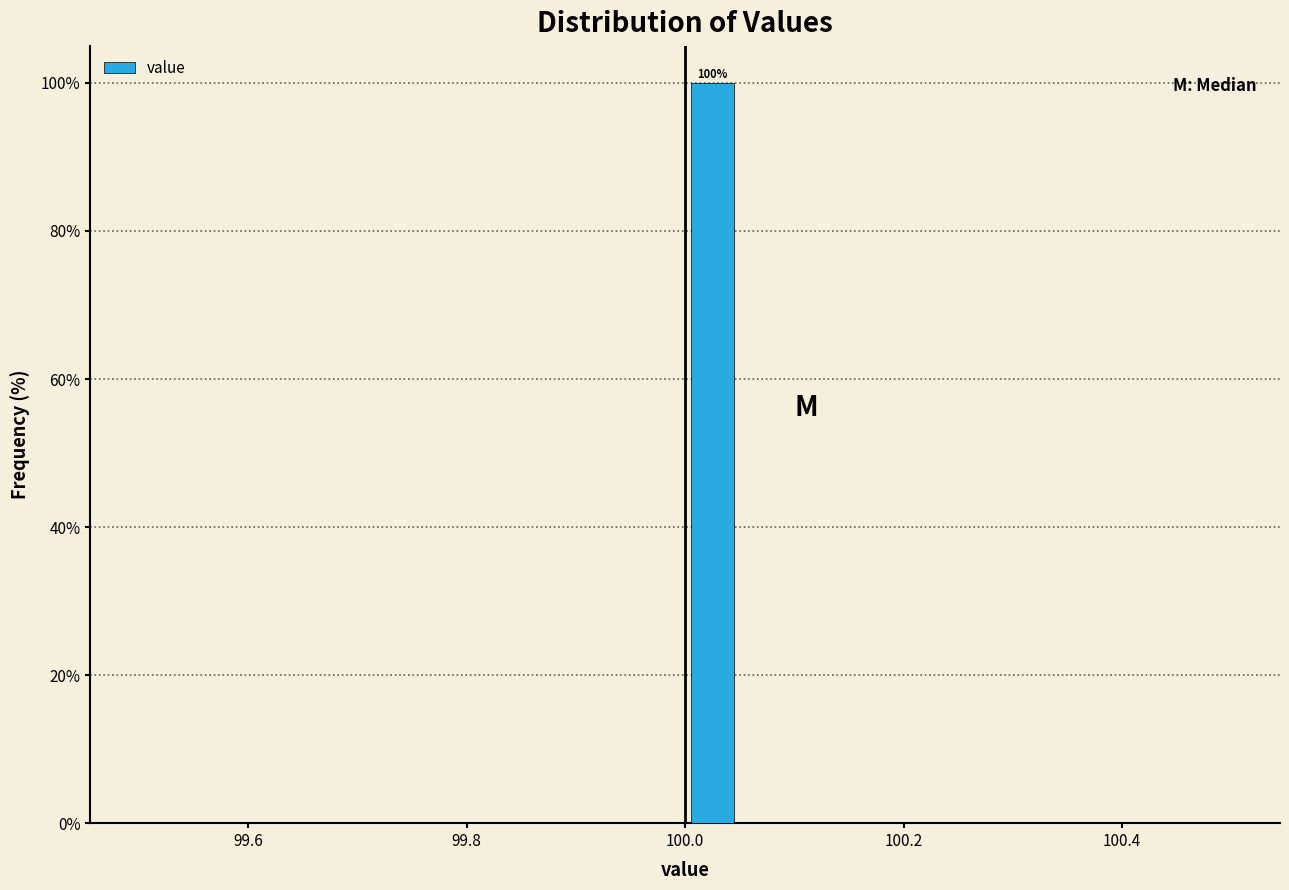

Read against the x-axis, roughly where is the centre of the tallest bar?

100.02